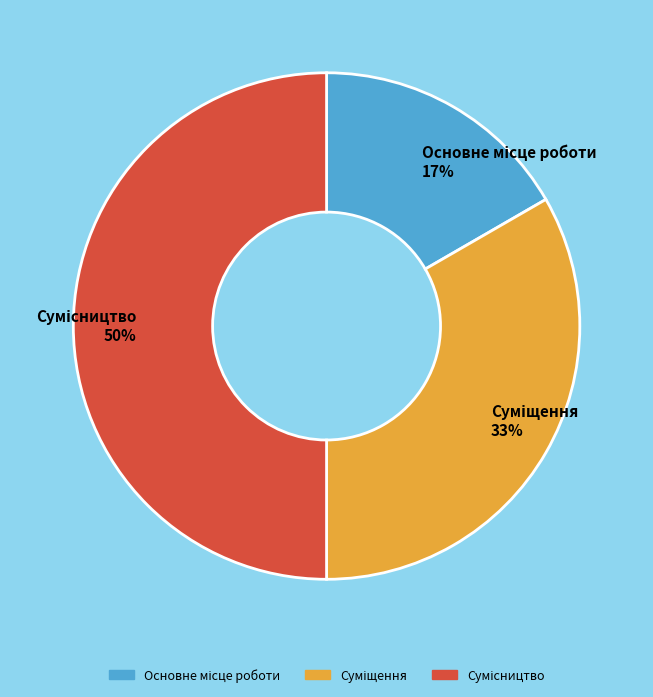

To the nearest percent, what is the difference between the largest and smallest slice percentages?

33%